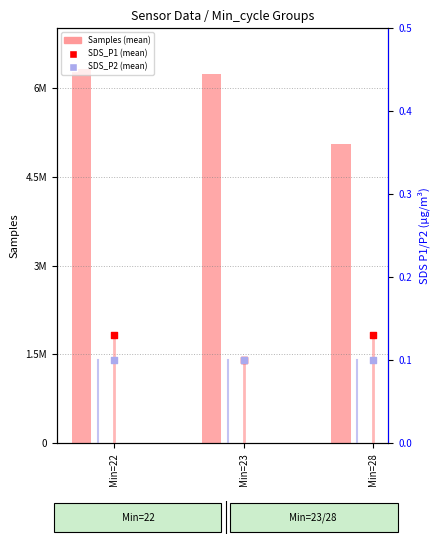

Which series contains the lowest Y value?

SDS_P1 (mean)